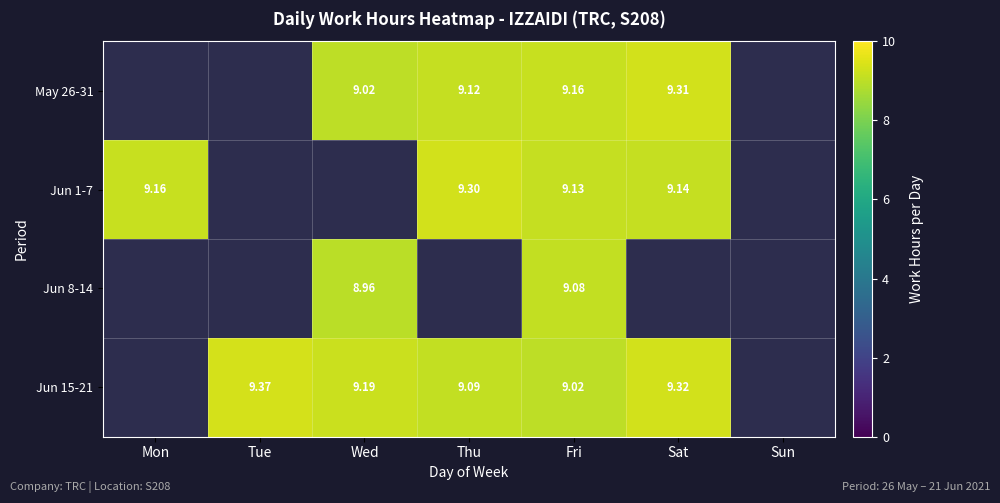

What is the difference between the highest and lowest values at Wed?

0.2